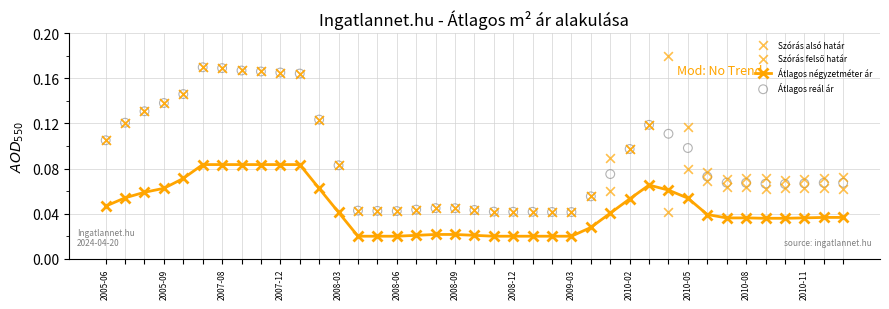

At how many categories does at least one series exceed 0?

39